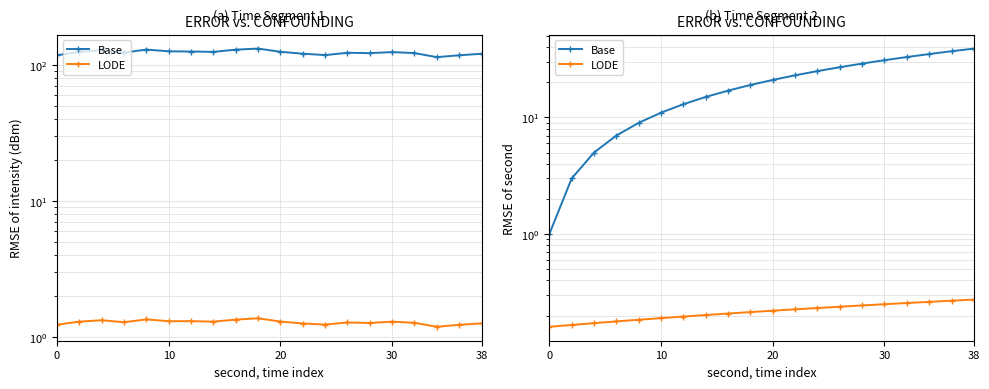

True or false: LODE and Base cross at least once.

False